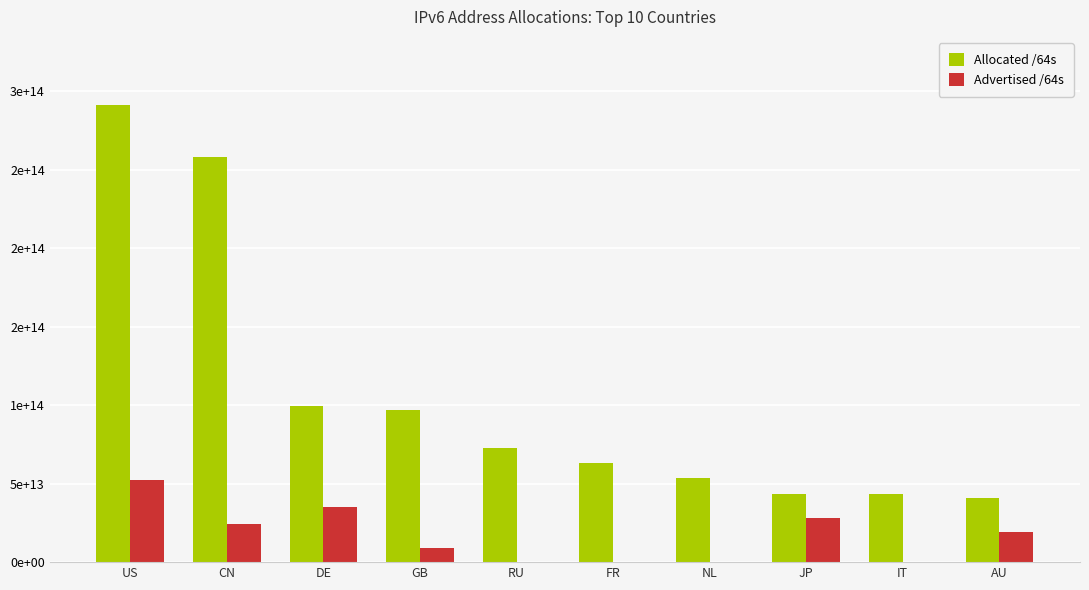

Are the bars grouped side by side (vs. stacked)?

Yes